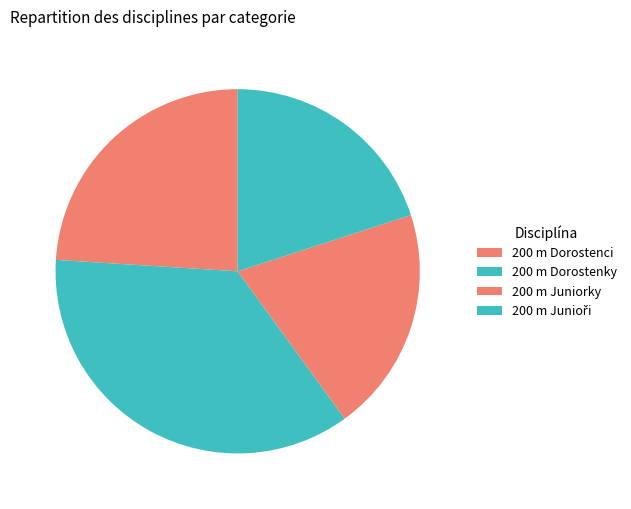

Does 200 m Junioři account for over 50% of the chart?

No